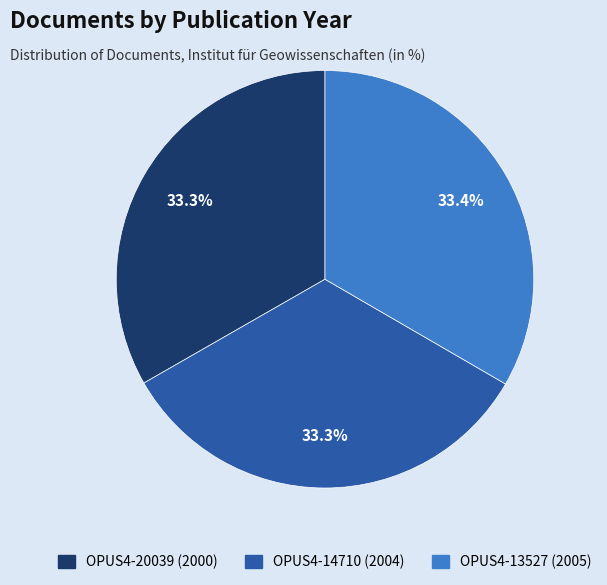

Count the number of slices in the pie.

3